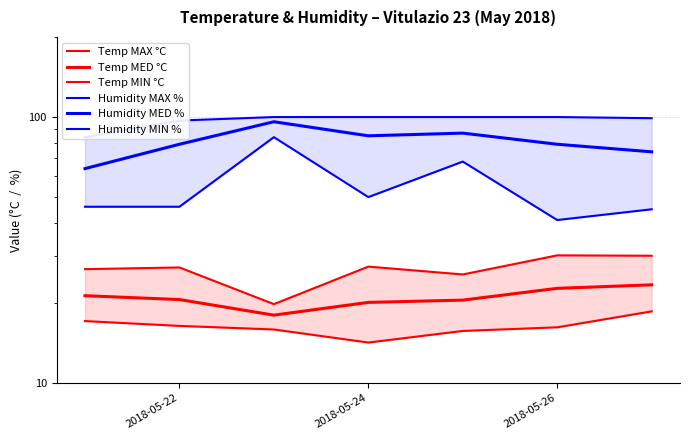

True or false: Humidity MIN % and Temp MIN °C intersect in this chart.

False